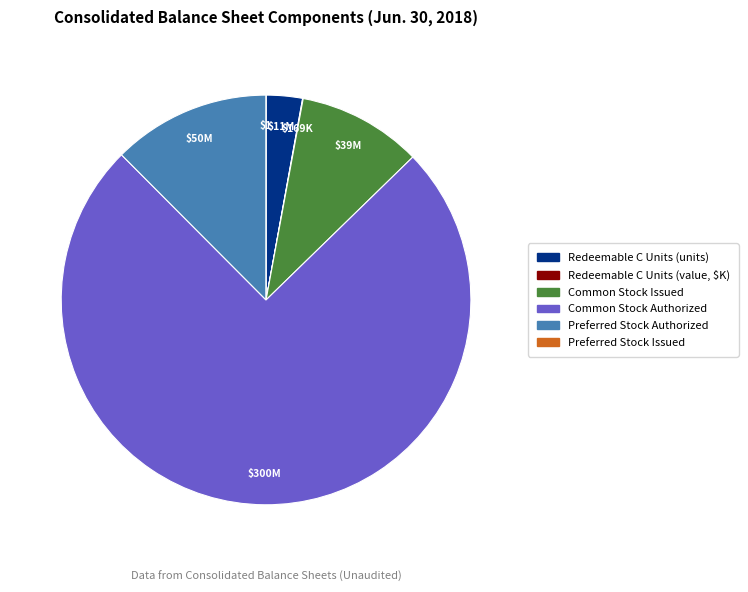

Which category has the biggest portion of the pie?

Common Stock Authorized